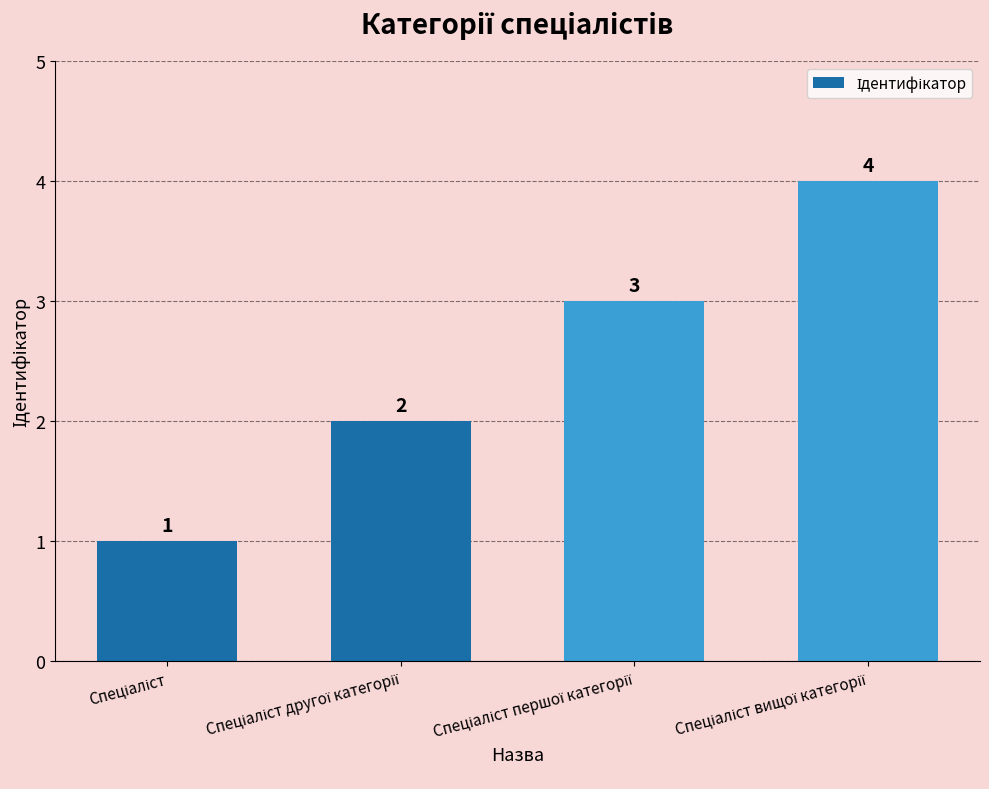

What is the greatest value displayed?

4